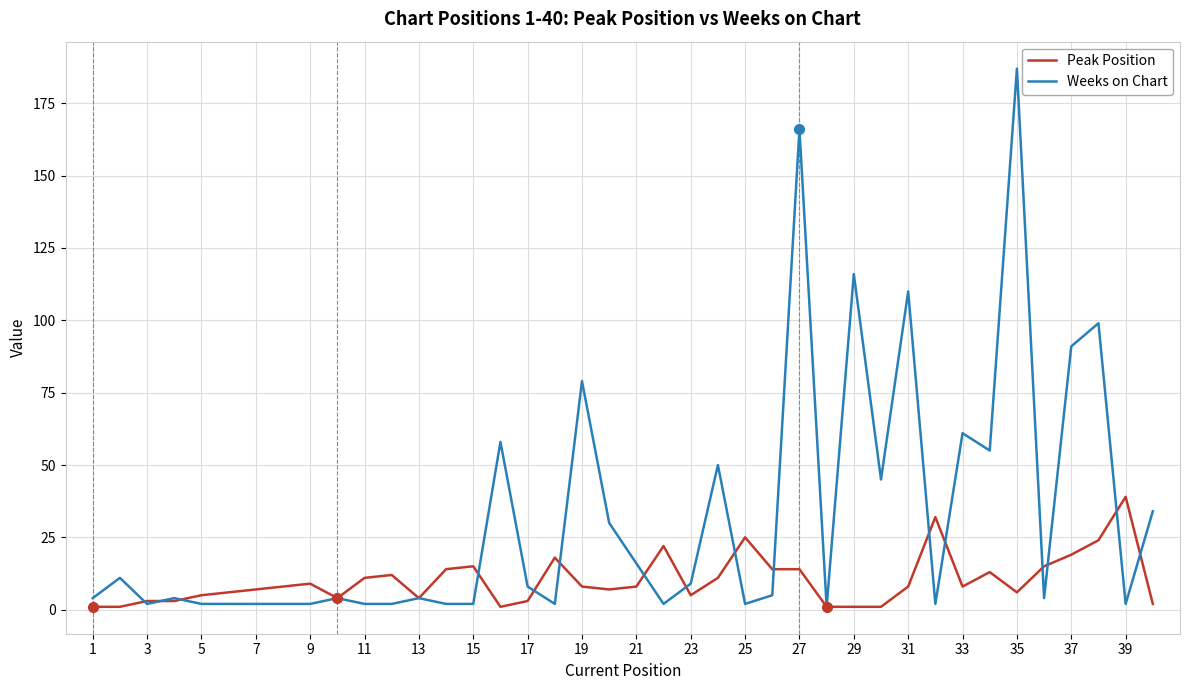

Count the number of categories in the chart.

40